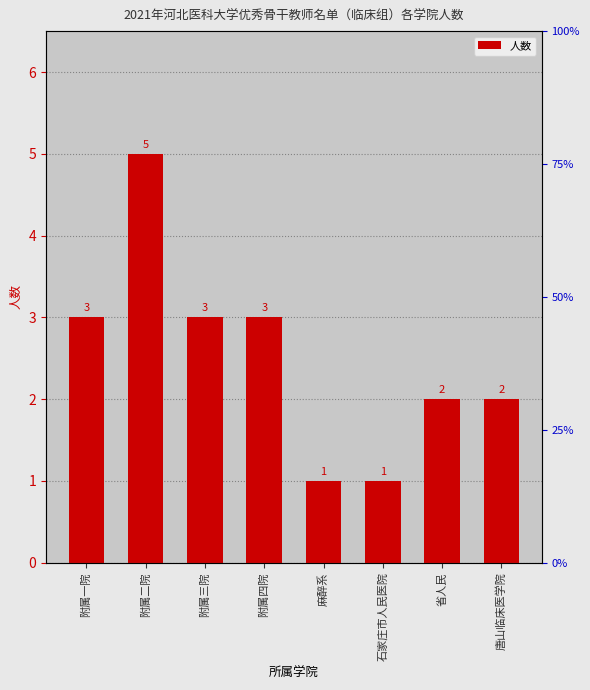

What is the ratio of the value at 唐山临床医学院 to the value at 石家庄市人民医院?

2.0